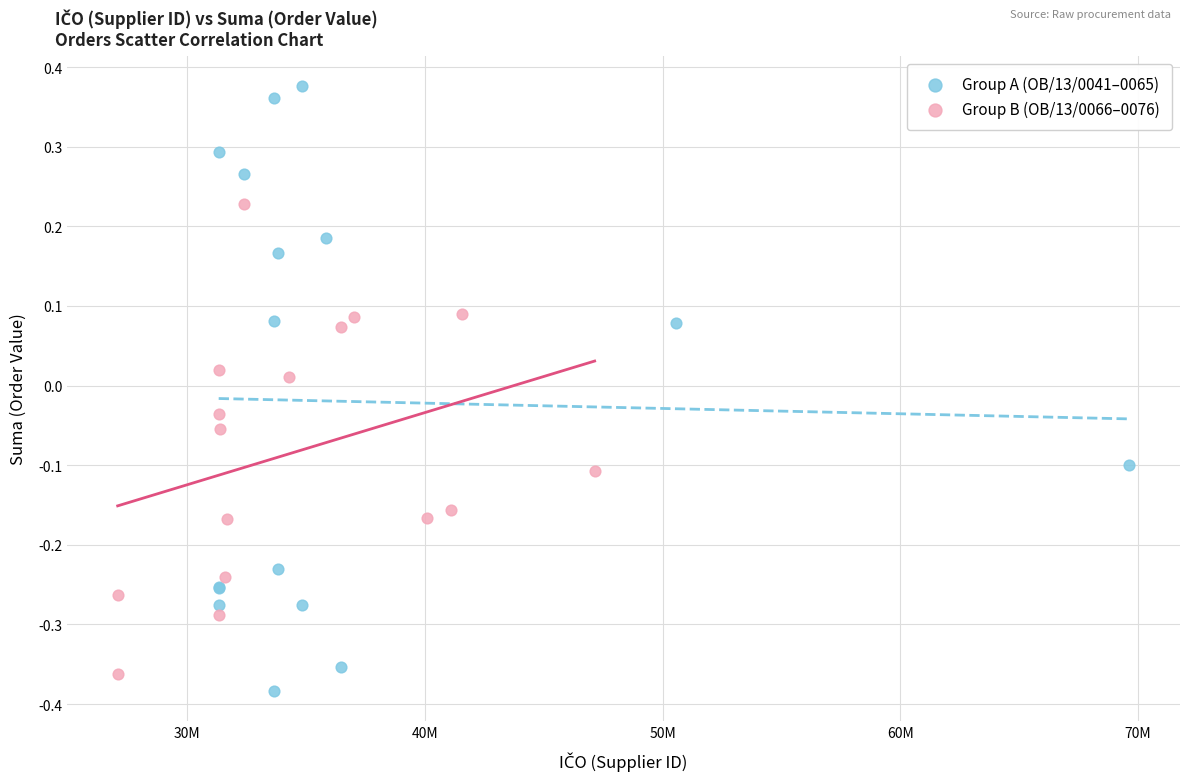

Which series contains the highest Y value?

Group A (OB/13/0041–0065)